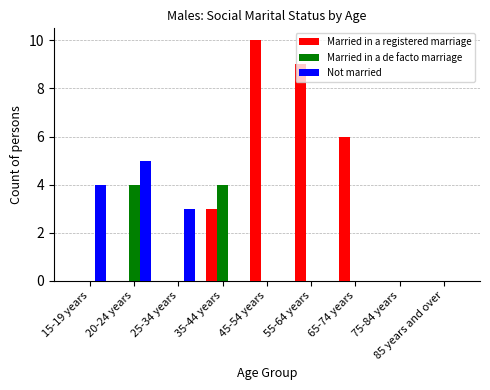

Does the chart contain stacked bars?

No